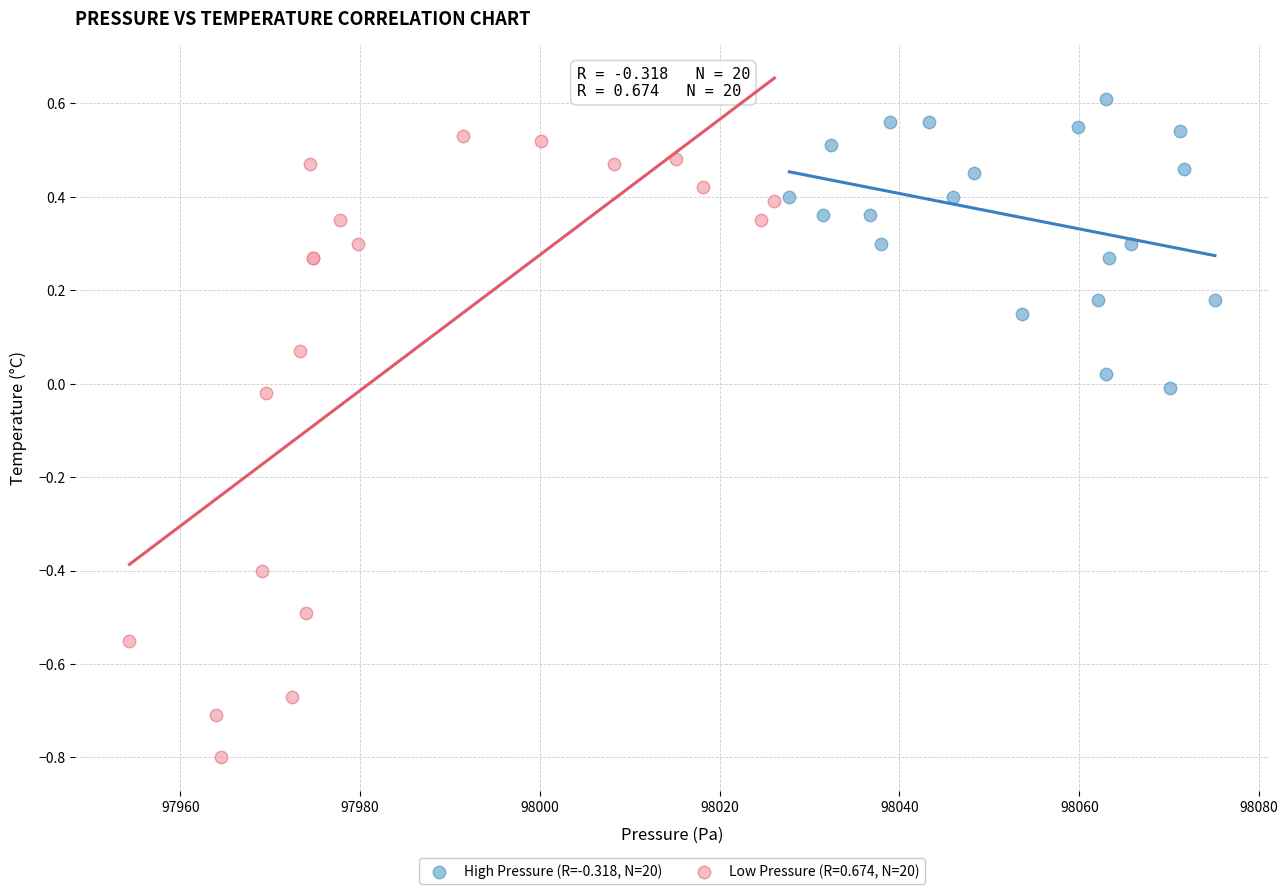

Which series reaches the minimum Y coordinate?

Low Pressure (R=0.674, N=20)